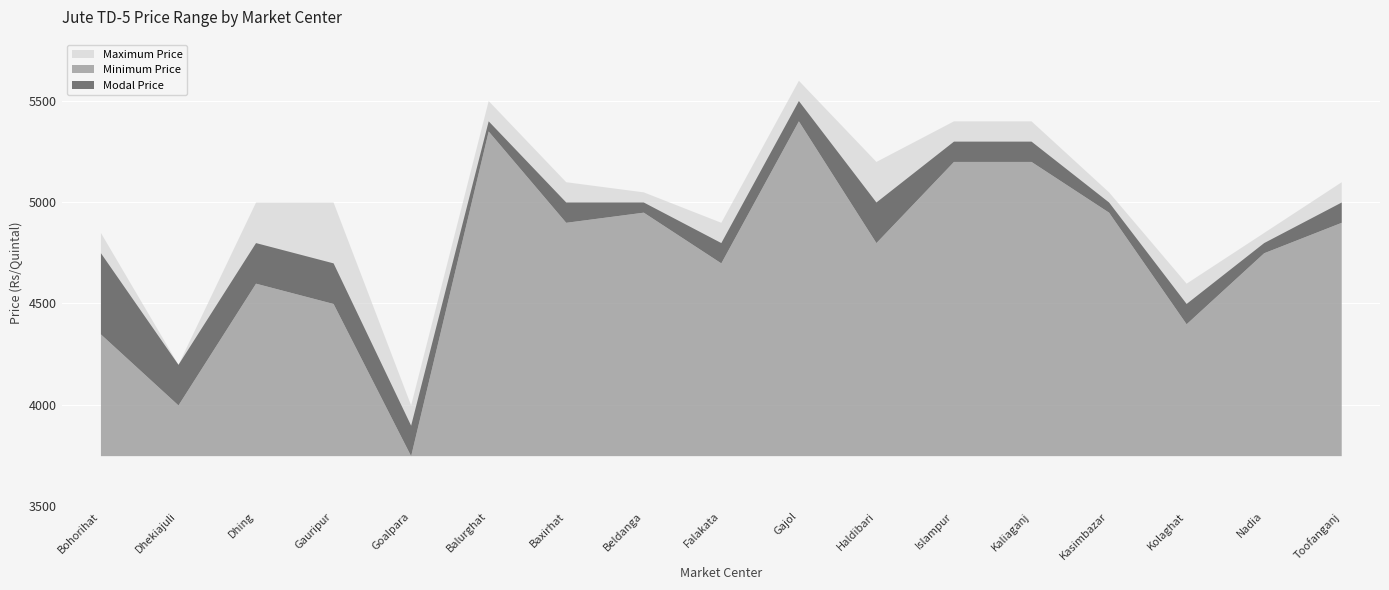

What is the greatest value displayed?

5600